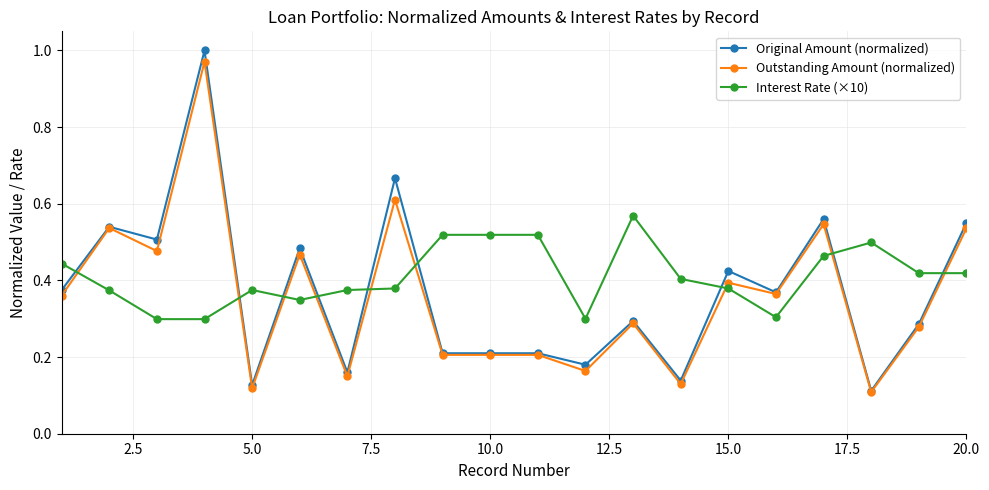

Which series has the widest spread of values?

Original Amount (normalized)